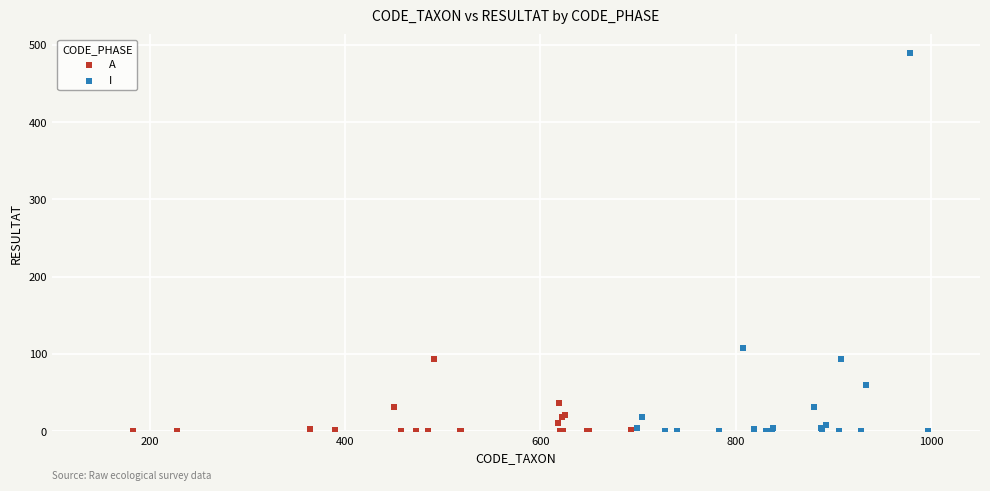

Which series reaches the maximum Y coordinate?

I